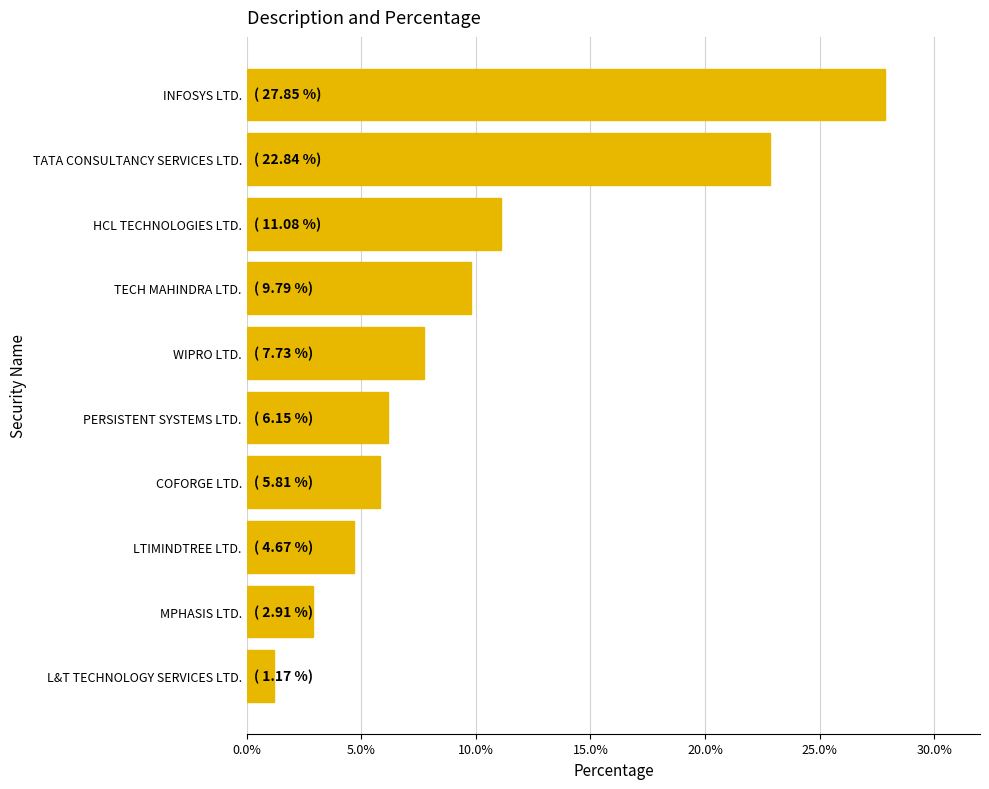

List the labels in order of value, smallest first.

L&T TECHNOLOGY SERVICES LTD., MPHASIS LTD., LTIMINDTREE LTD., COFORGE LTD., PERSISTENT SYSTEMS LTD., WIPRO LTD., TECH MAHINDRA LTD., HCL TECHNOLOGIES LTD., TATA CONSULTANCY SERVICES LTD., INFOSYS LTD.